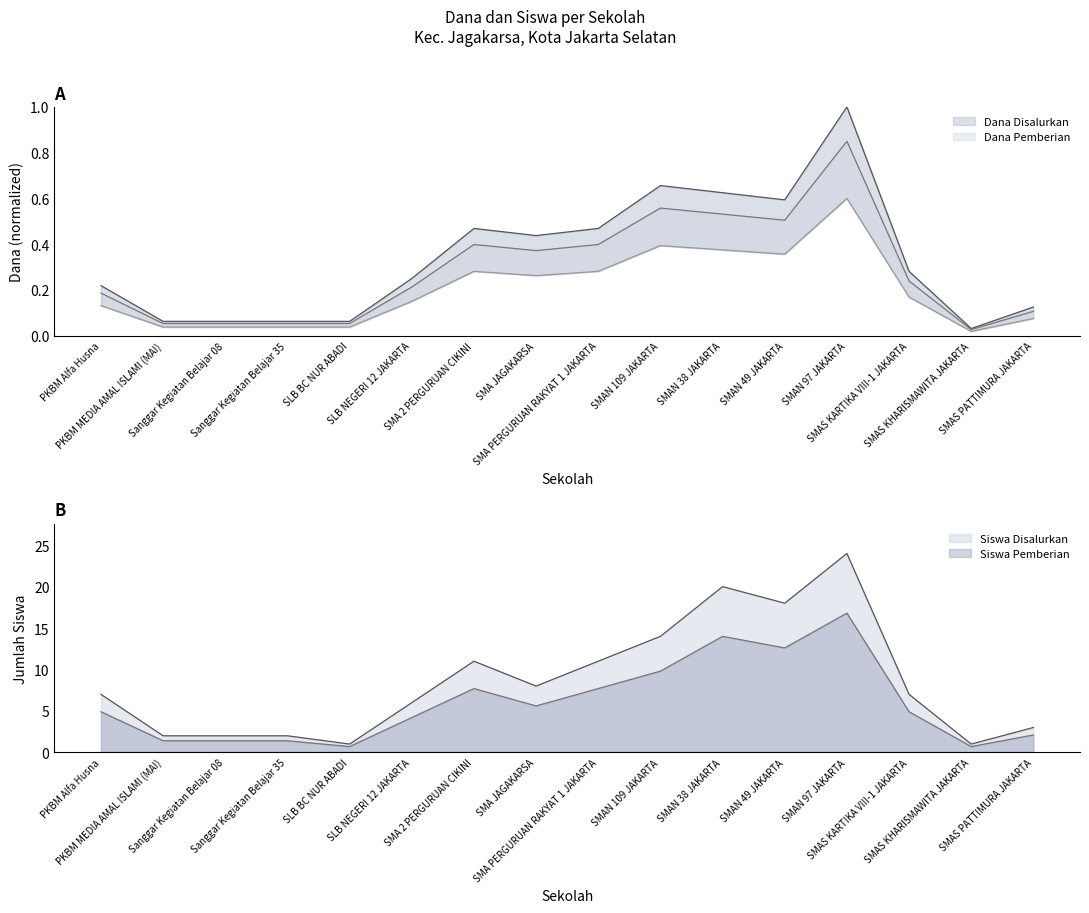

Between SMA PERGURUAN RAKYAT 1 JAKARTA and SMA JAGAKARSA, which is larger?

SMA PERGURUAN RAKYAT 1 JAKARTA